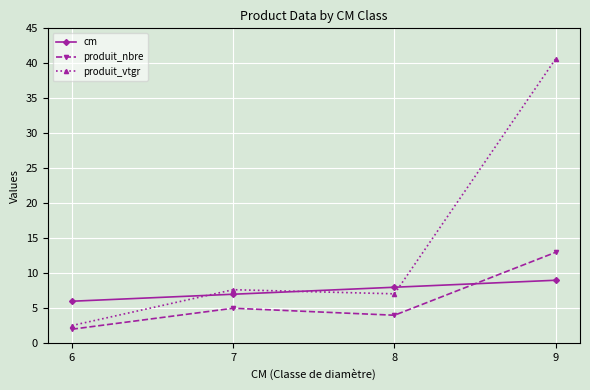

What is the approximate value of produit_nbre at 7?

5.0